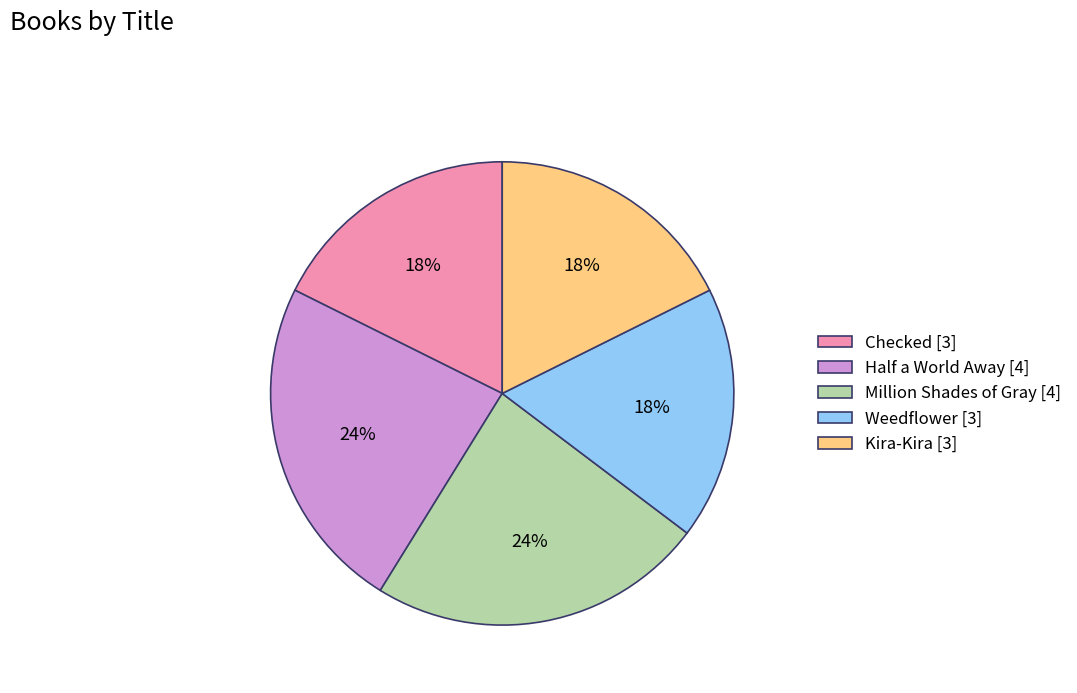

What is the ratio of the value at Million Shades of Gray [4] to the value at Weedflower [3]?

1.3